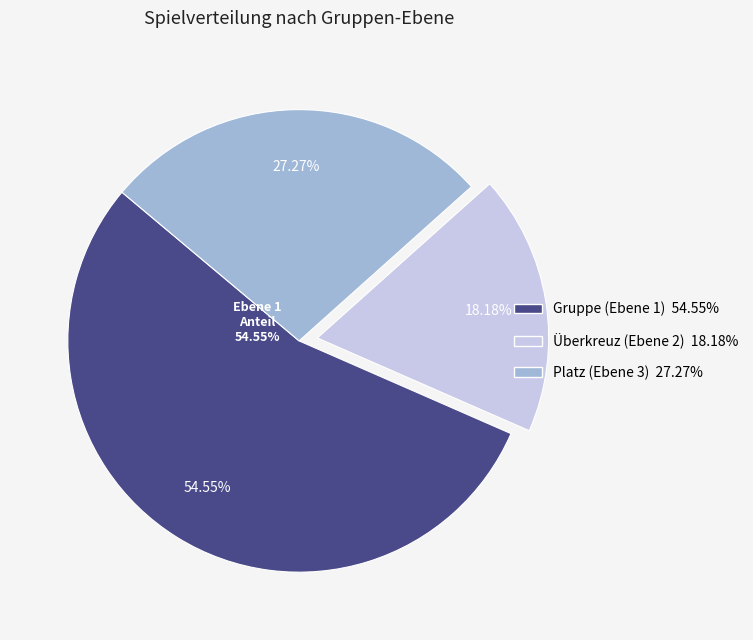

What percentage is the Überkreuz (Ebene 2) slice, to the nearest percent?

18%